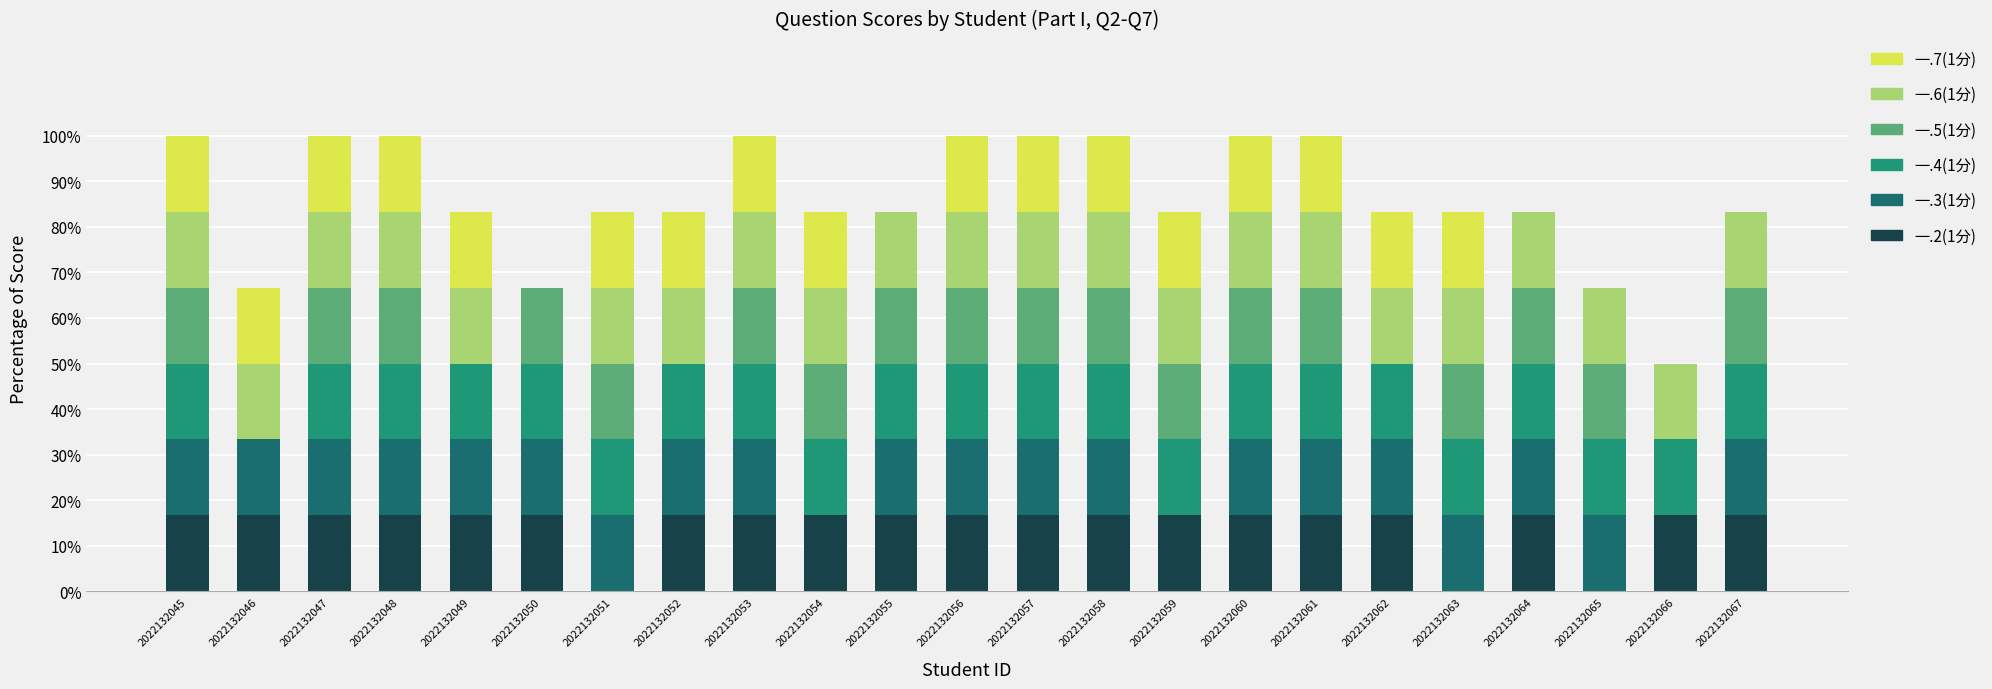

What is the maximum value for 一.2(1分)?

16.7